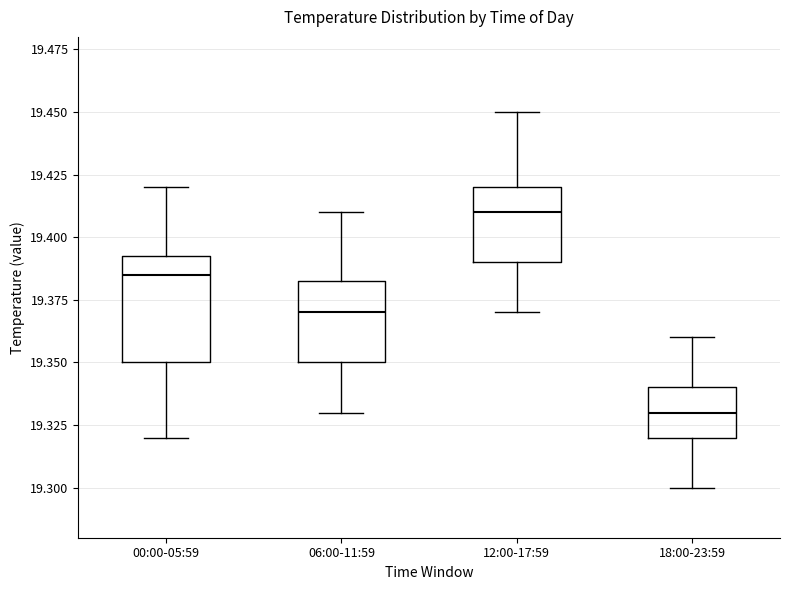

Reading left to right, read every box against the y-axis: the position of its median line, the range the box covers, and the ends of its whiskers. The values are not printed on the chart, so give them approximately, as read against the axis.

00:00-05:59: median 19.385, box 19.350 to 19.395, whiskers 19.320 to 19.420
06:00-11:59: median 19.370, box 19.350 to 19.385, whiskers 19.330 to 19.410
12:00-17:59: median 19.410, box 19.390 to 19.420, whiskers 19.370 to 19.450
18:00-23:59: median 19.330, box 19.320 to 19.340, whiskers 19.300 to 19.360